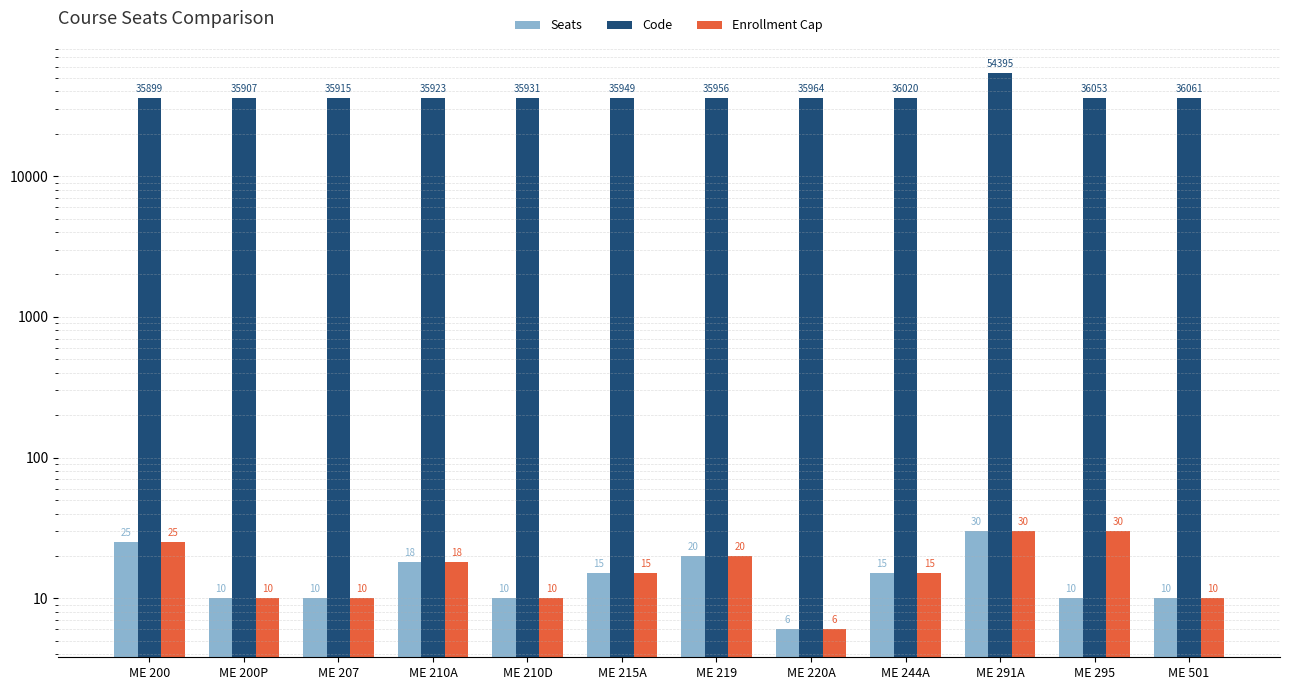

What is the difference between the maximum and second lowest values in the Code series?

18488